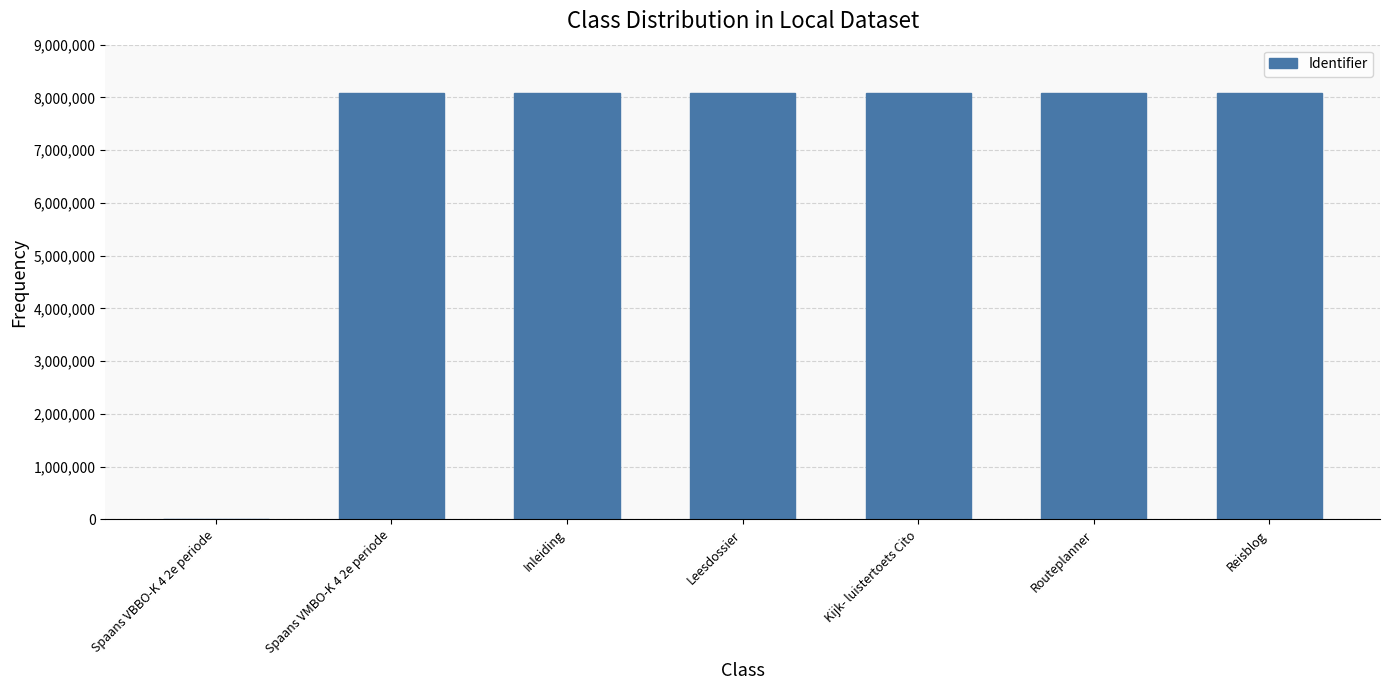

Are the bars grouped side by side (vs. stacked)?

No